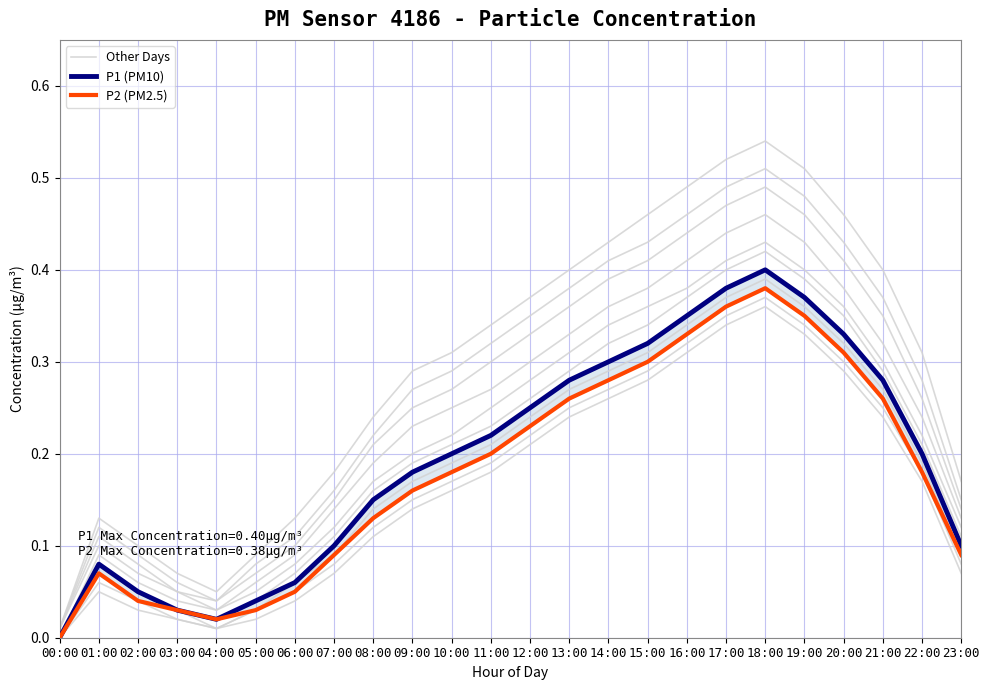

In P2 (PM2.5), how many points are higher than both neighbors (excluding endpoints)?

2